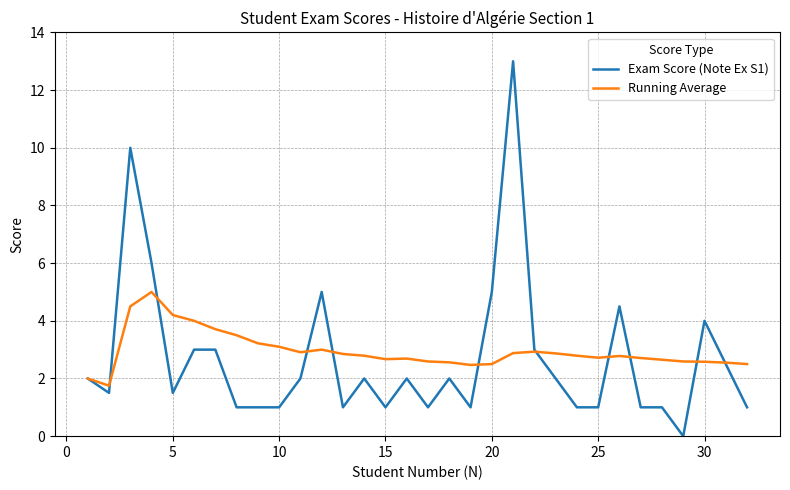

Is this an area chart (filled region under the line)?

No